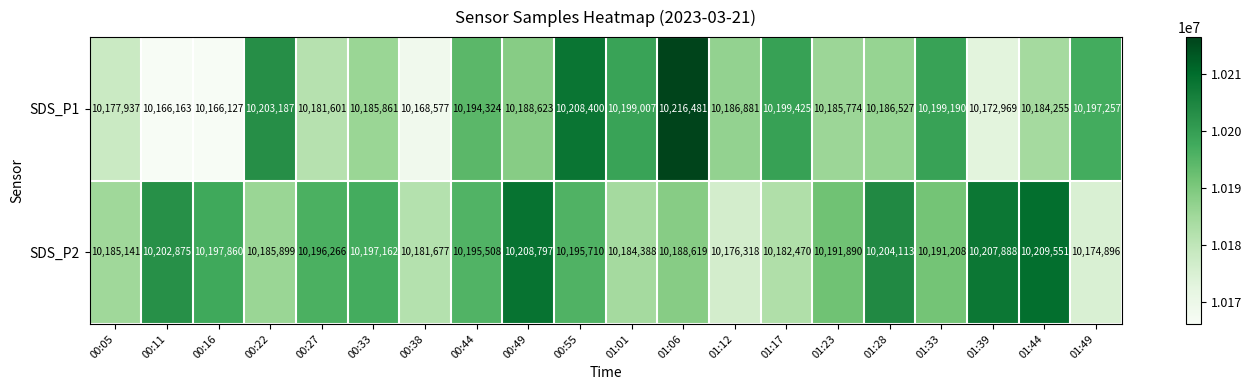

How many data points in SDS_P2 are less than 10195508?

10